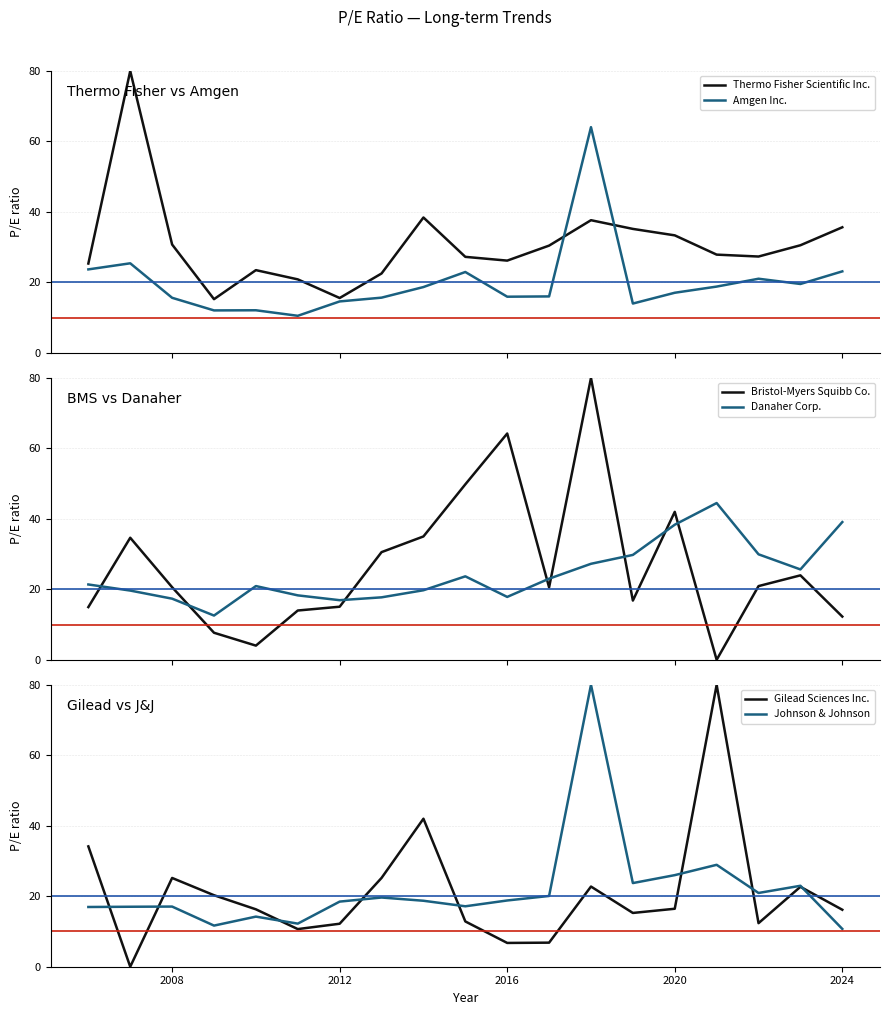

What is the average value of the Johnson & Johnson series?

21.9